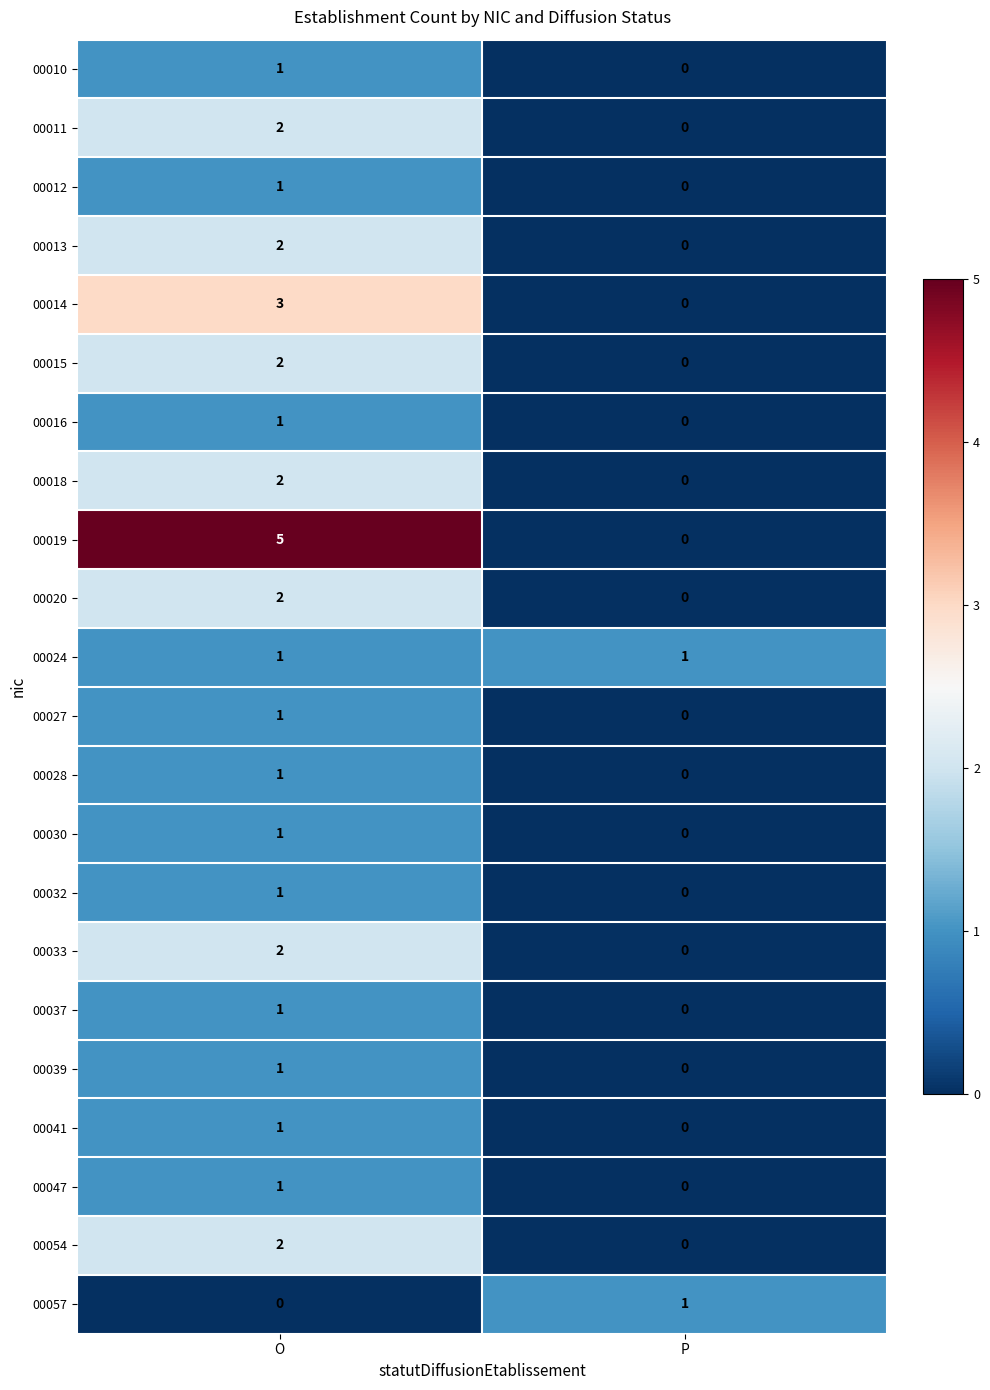

Is it true that 00020 equals 2 at O?

True